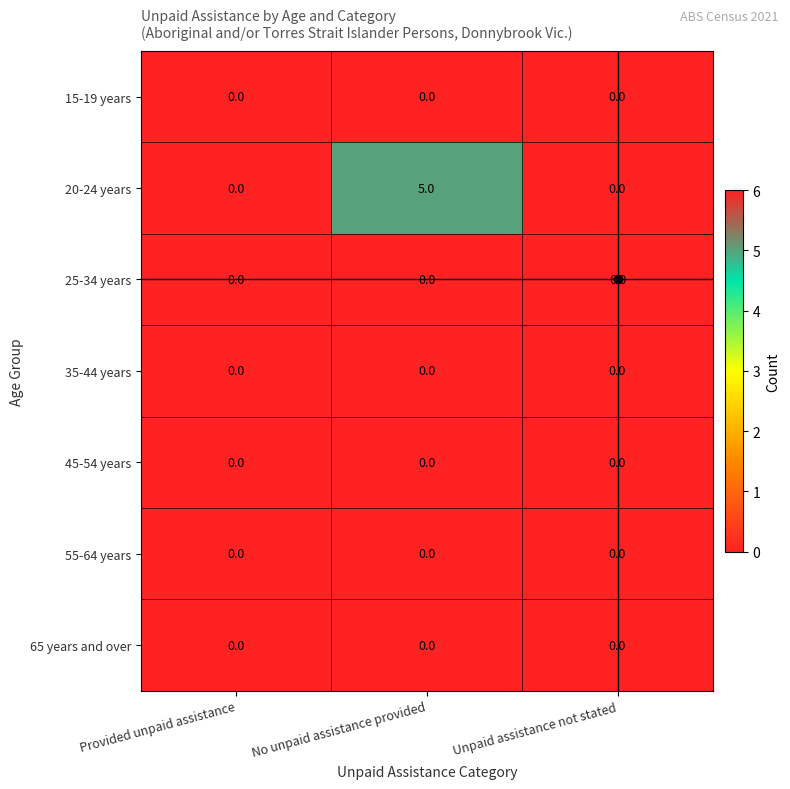

Which series has the largest total across all categories?

25-34 years